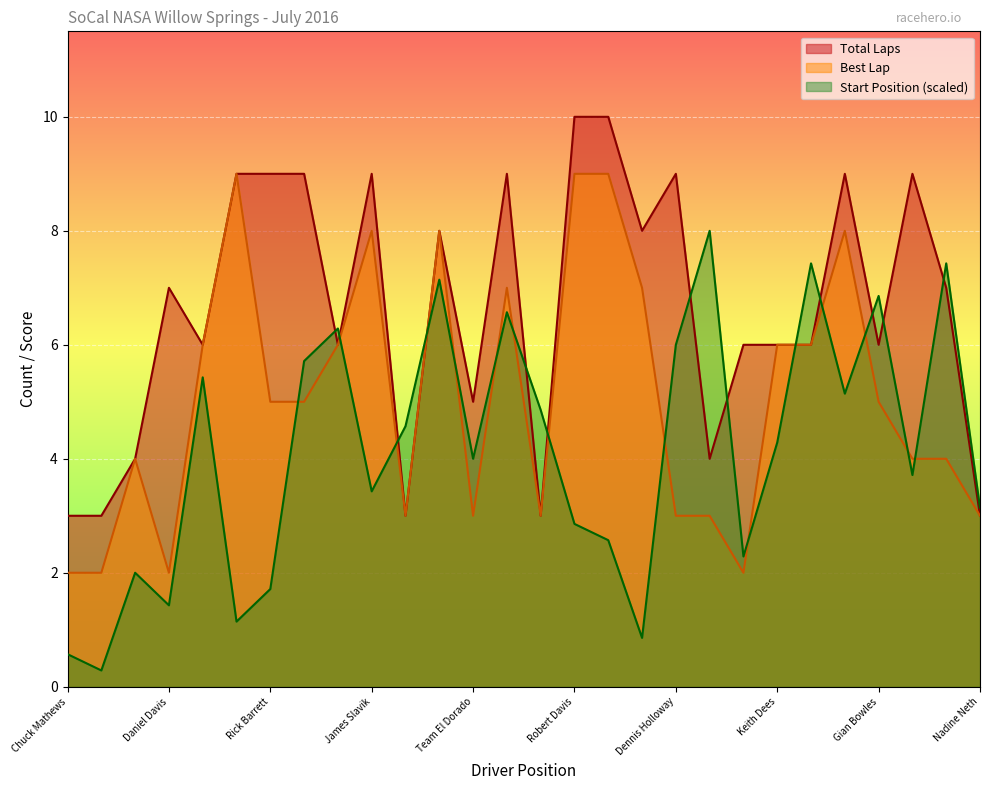

At which category does Best Lap reach its first local valley?

Daniel Davis